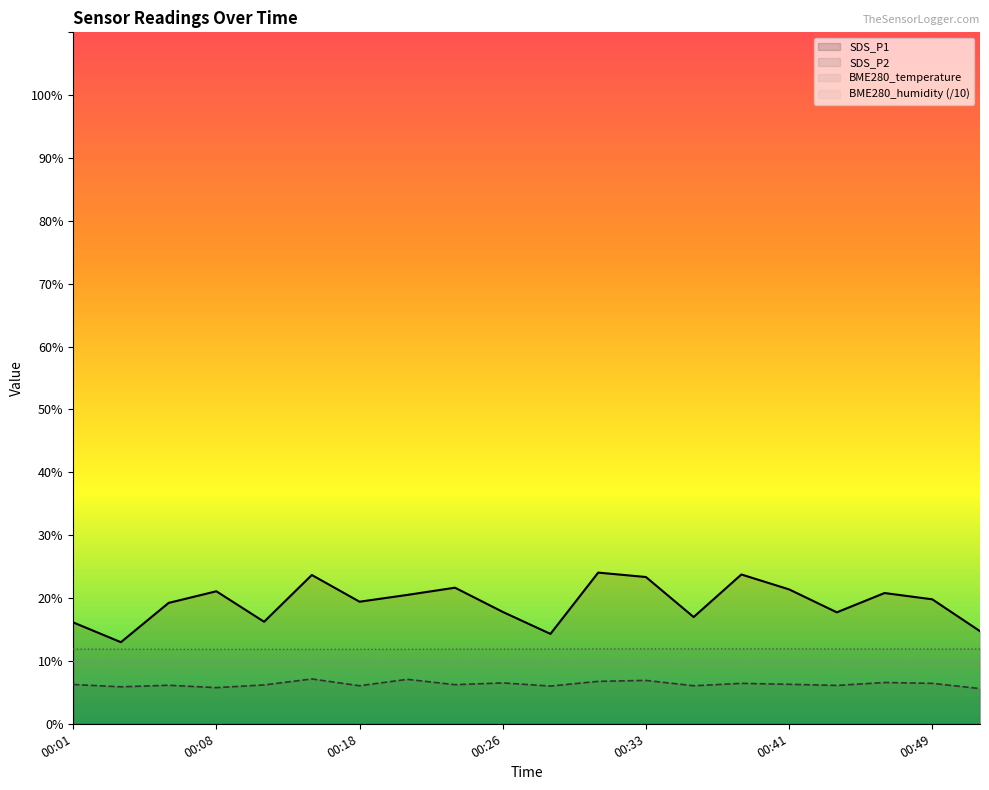

What is the average value of the BME280_temperature series?

11.9